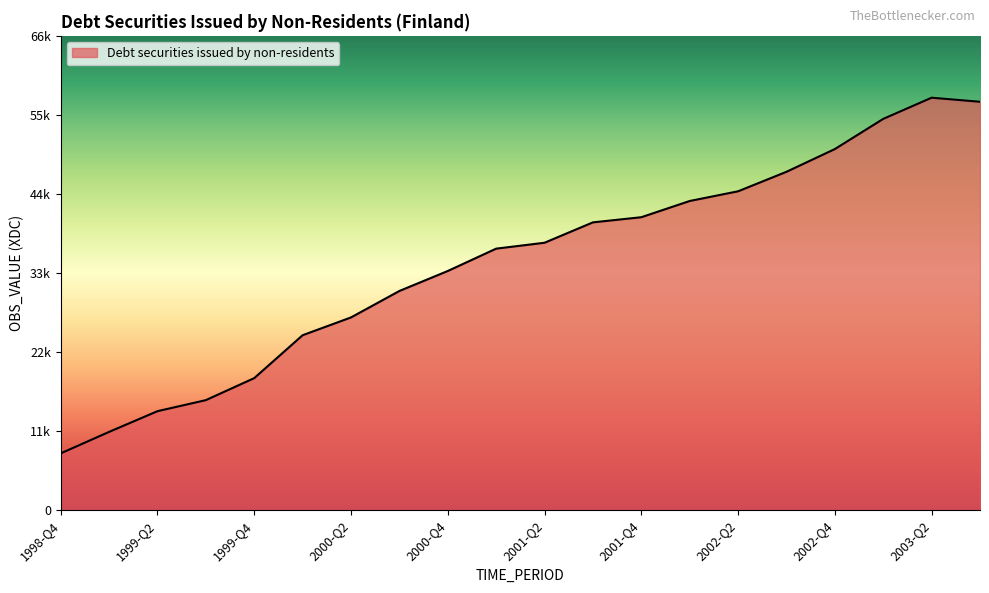

What is the label of the 6th point from the left?

2000-Q1